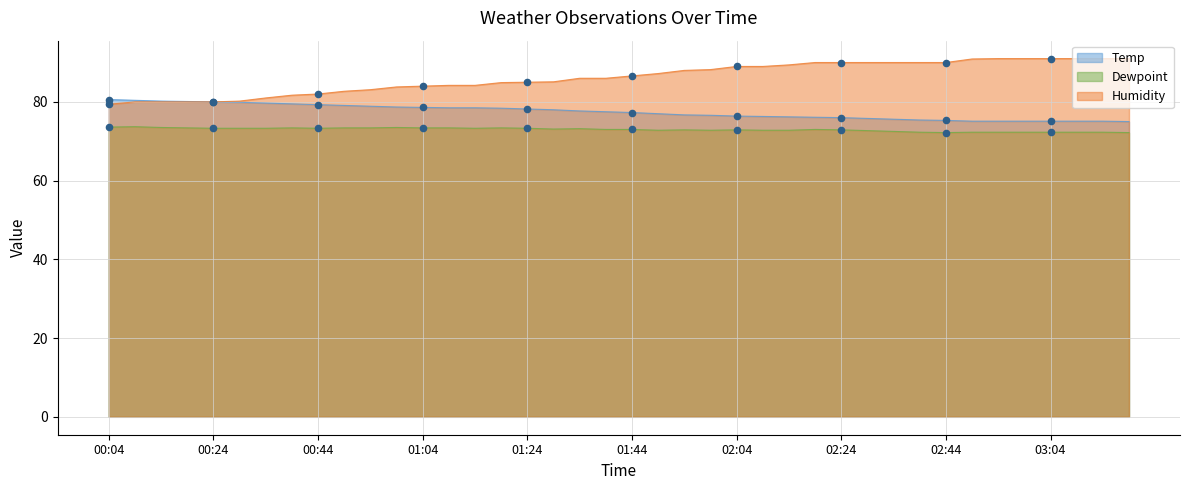

At which category is the sum across all series the highest?

02:19